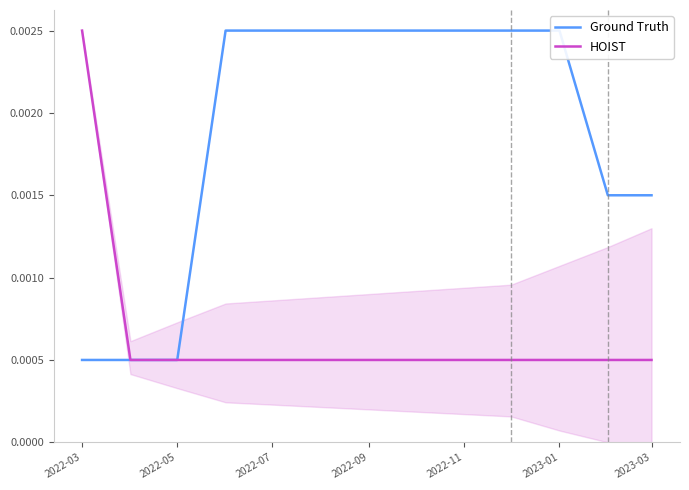

Which series has the widest spread of values?

Ground Truth